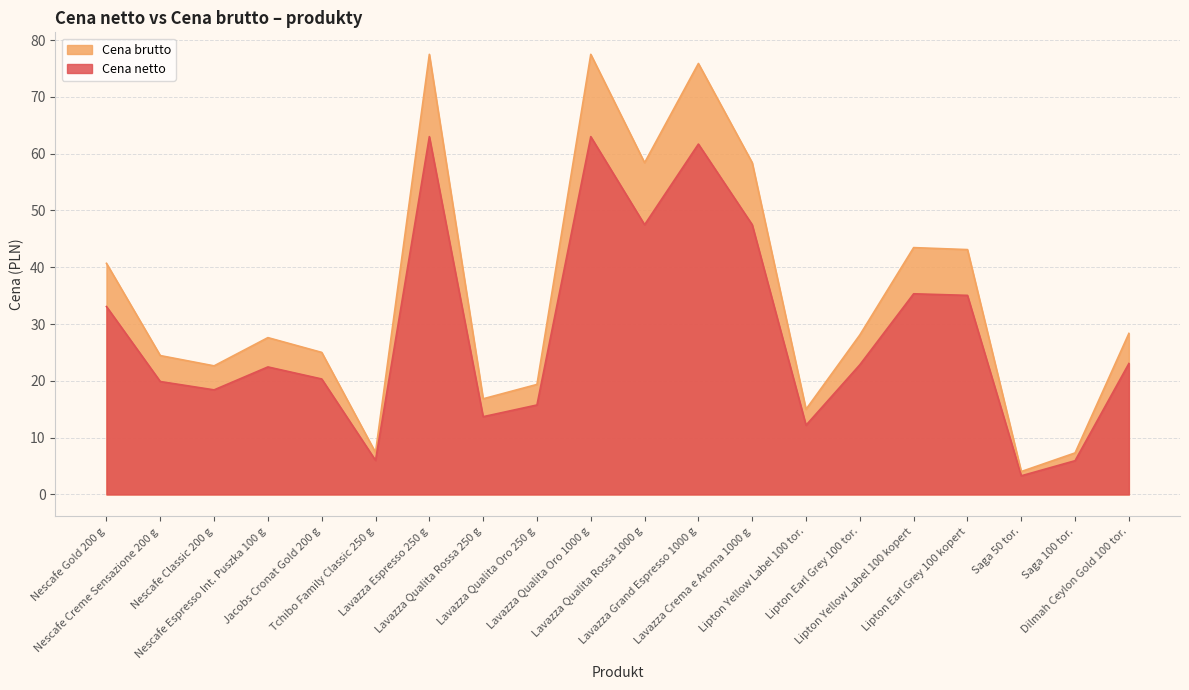

At which category does Cena brutto reach its first local valley?

Nescafe Classic 200 g